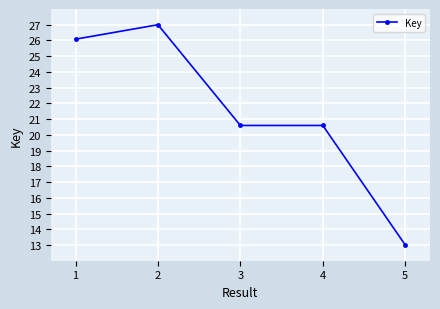

Count the number of categories in the chart.

5